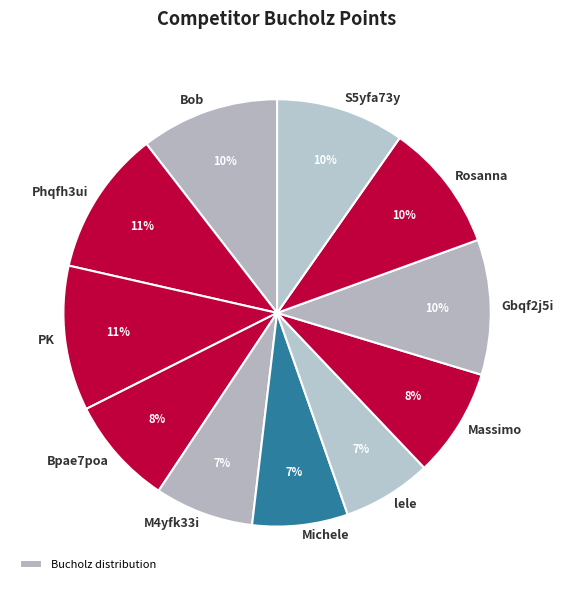

Does Rosanna represent more than half of the total?

No